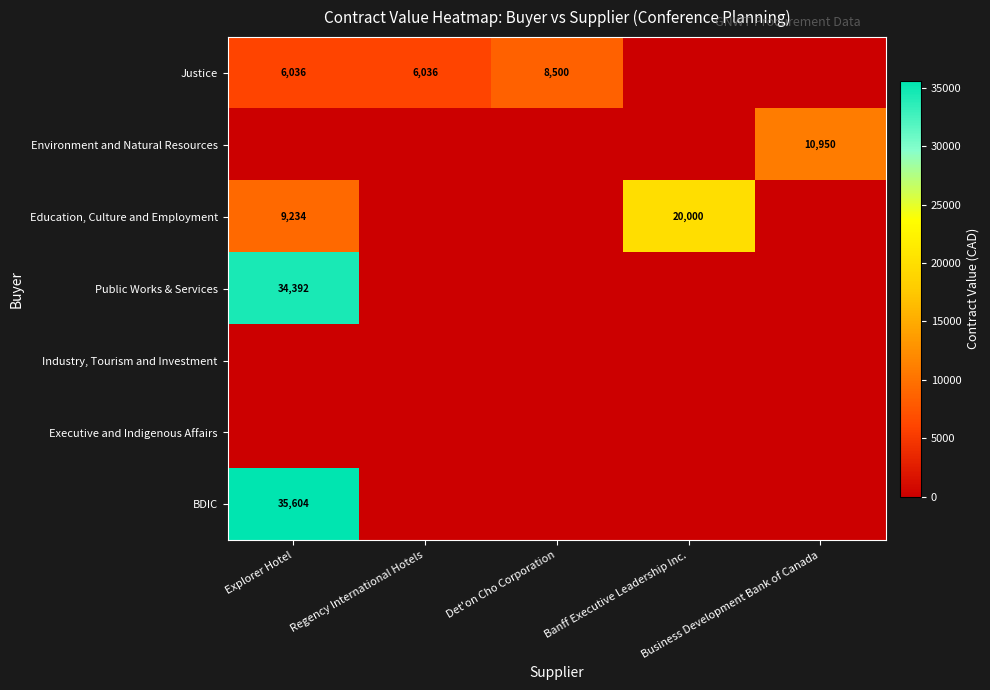

Which series has the largest range (max minus min)?

BDIC